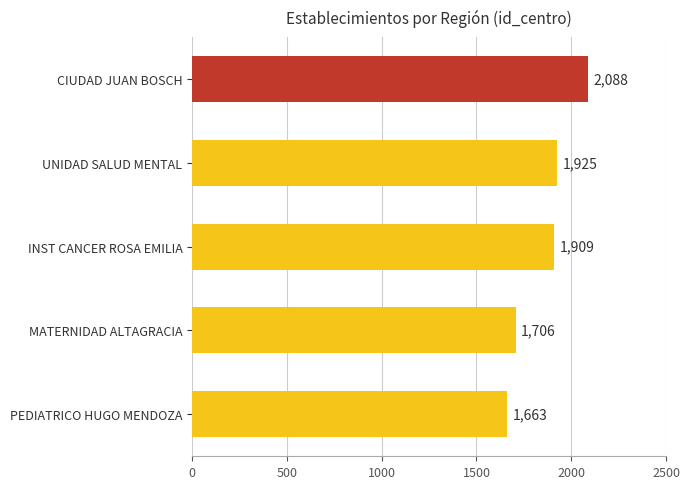

At which category does the chart reach its peak across all series?

CIUDAD JUAN BOSCH